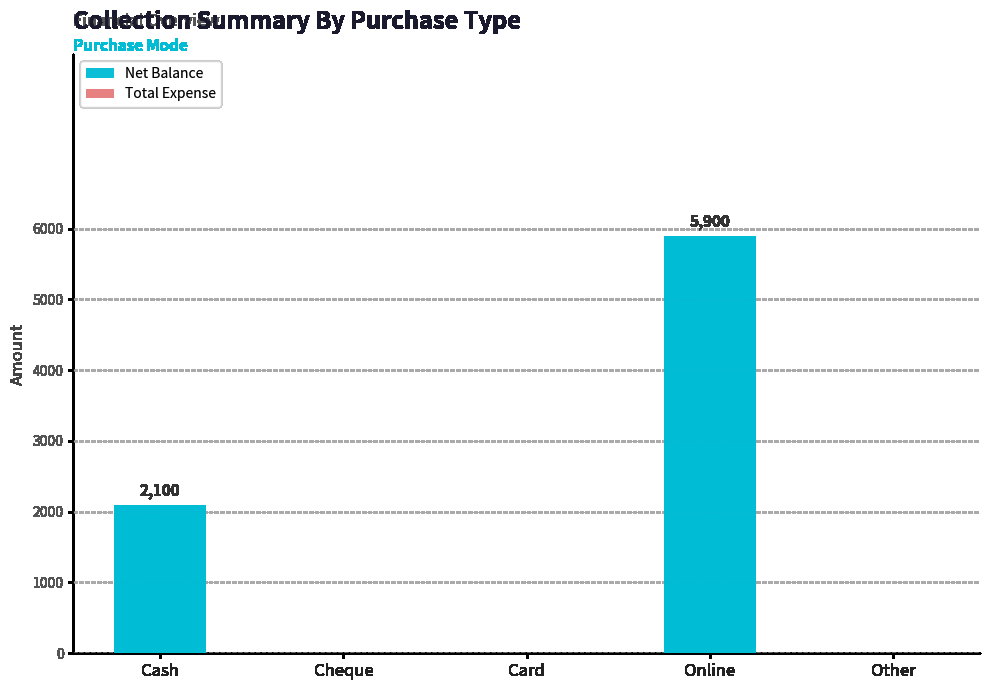

At which label is the value closest to 2950?

Cash